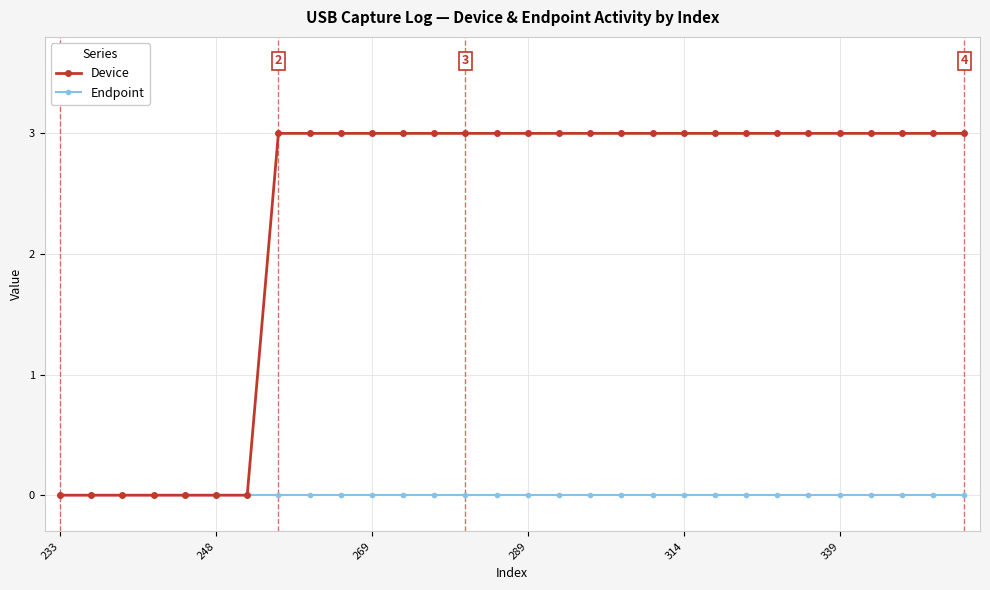

List the series in order of their peak value, highest first.

Device, Endpoint